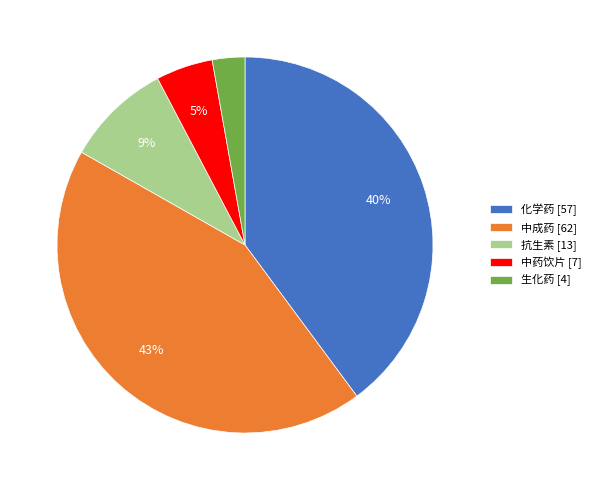

Between 生化药 and 中成药, which is larger?

中成药